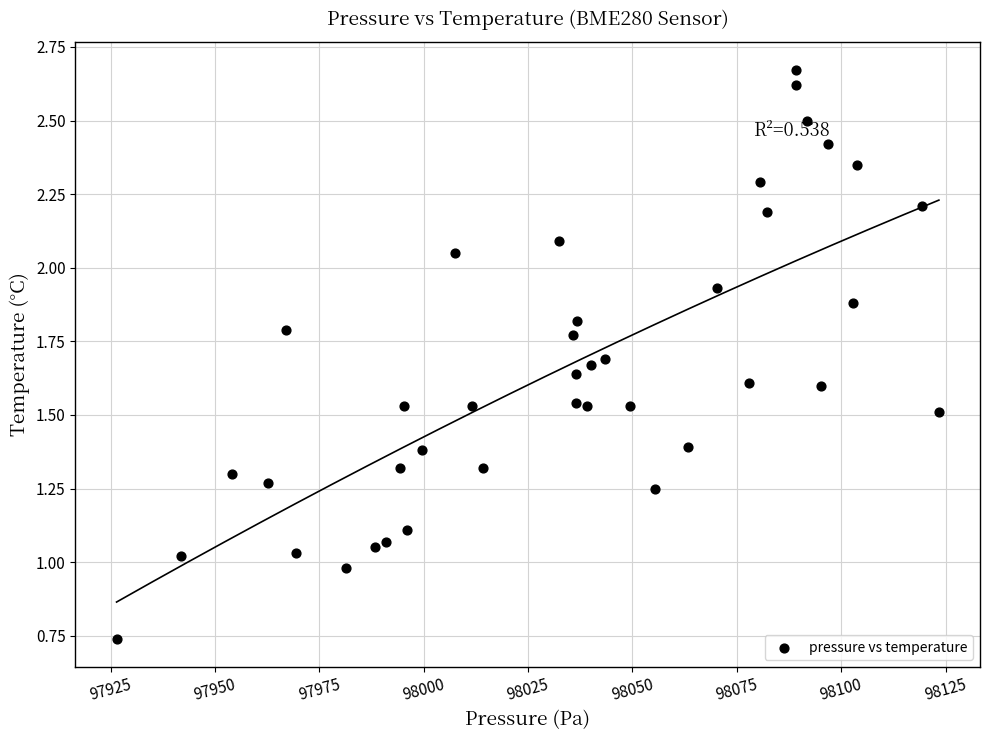

What is the range of X values (max minus min)?

196.9